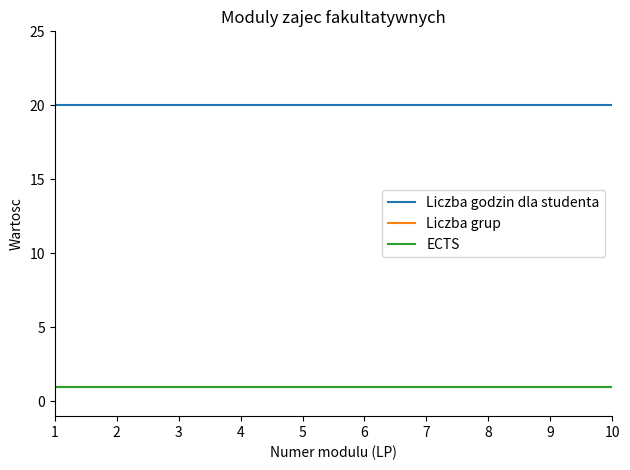

What is the sum of the Liczba godzin dla studenta values at 3 and 6?

40